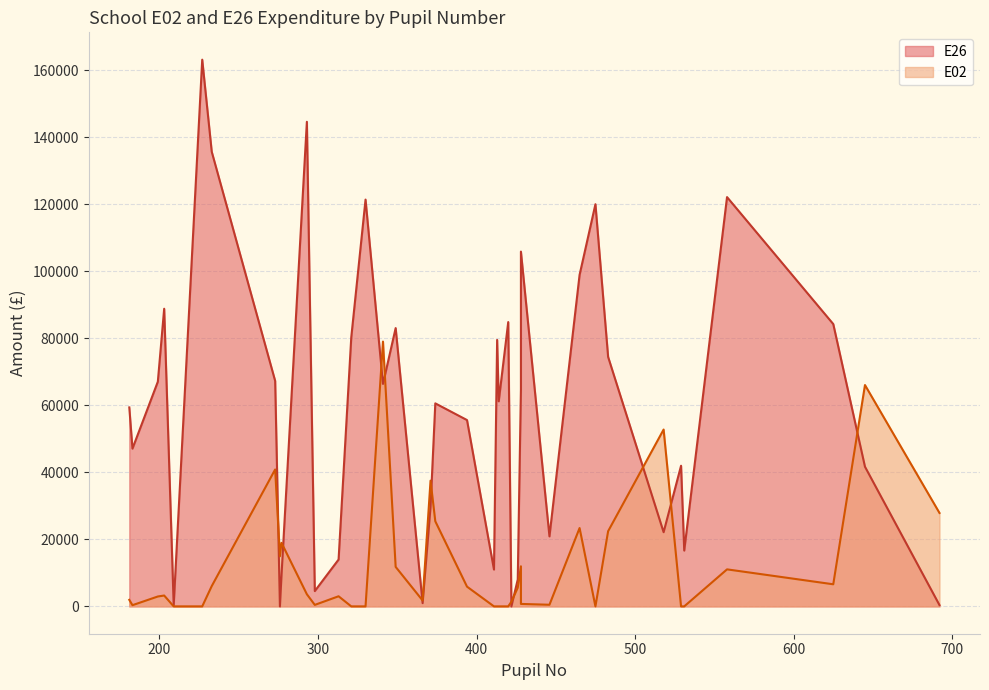

Reading left to right, extract all data points from this chart.

E26: 645=41667.4	529=41958.7	692=380.0	293=144581.6	181=59364.2	209=367.8	199=67033.6	558=122111.1	366=966.0	414=61183.9	475=119987.6	330=121369.6	483=74432.9	422=0.0	411=10994.4	625=84237.3	531=16655.3	321=80273.9	233=135644.4	371=29658.8	465=98909.2	349=83028.6	446=20888.0	276=0.0	277=9253.1	426=8023.9	394=55591.6	374=60573.1	428=105852.4	313=13975.6	203=88804.5	273=67270.3	227=163115.2	298=4567.4	183=47071.5	413=79506.3	341=66379.6	428=64730.8	420=84828.6	518=22132.4
E02: 645=66037.1	529=0.0	692=27870.5	293=3621.1	181=1950.9	209=0.0	199=2950.7	558=11046.7	366=1761.6	414=0.0	475=0.0	330=0.0	483=22431.0	422=1385.5	411=0.0	625=6594.2	531=0.0	321=0.0	233=6053.9	371=37520.2	465=23374.5	349=11780.9	446=487.0	276=14961.1	277=18962.4	426=5563.8	394=5890.9	374=25392.6	428=733.8	313=3018.5	203=3241.2	273=40850.3	227=0.0	298=444.7	183=358.0	413=0.0	341=79006.2	428=11962.3	420=0.0	518=52764.9